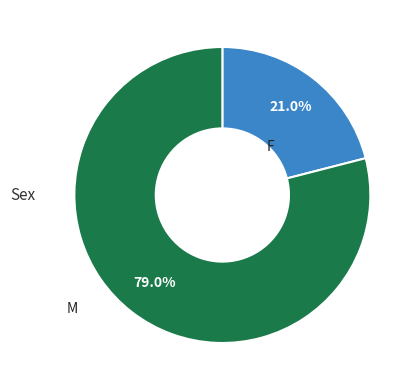

Is there a majority slice in this chart?

Yes